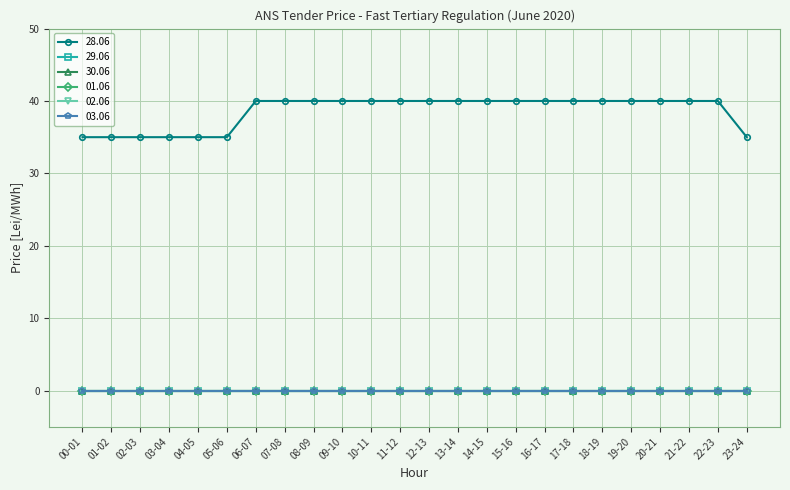

Which has a higher value, 09-10 or 21-22?

09-10